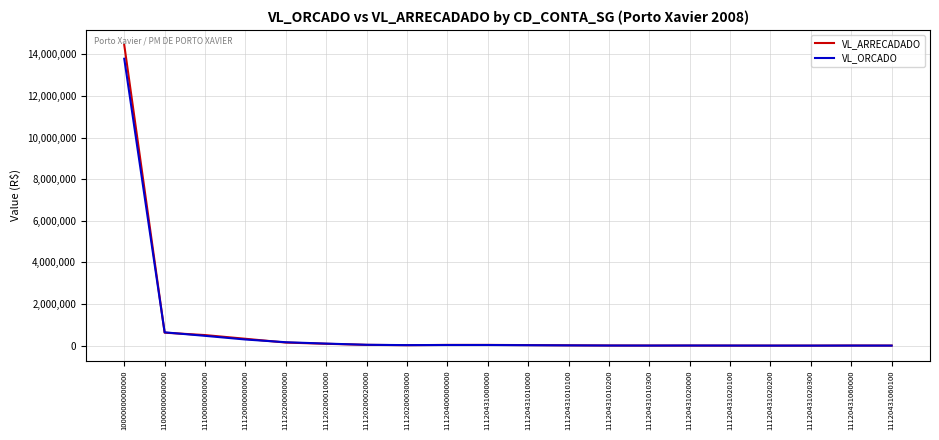

At how many categories does at least one series exceed 8680593?

1